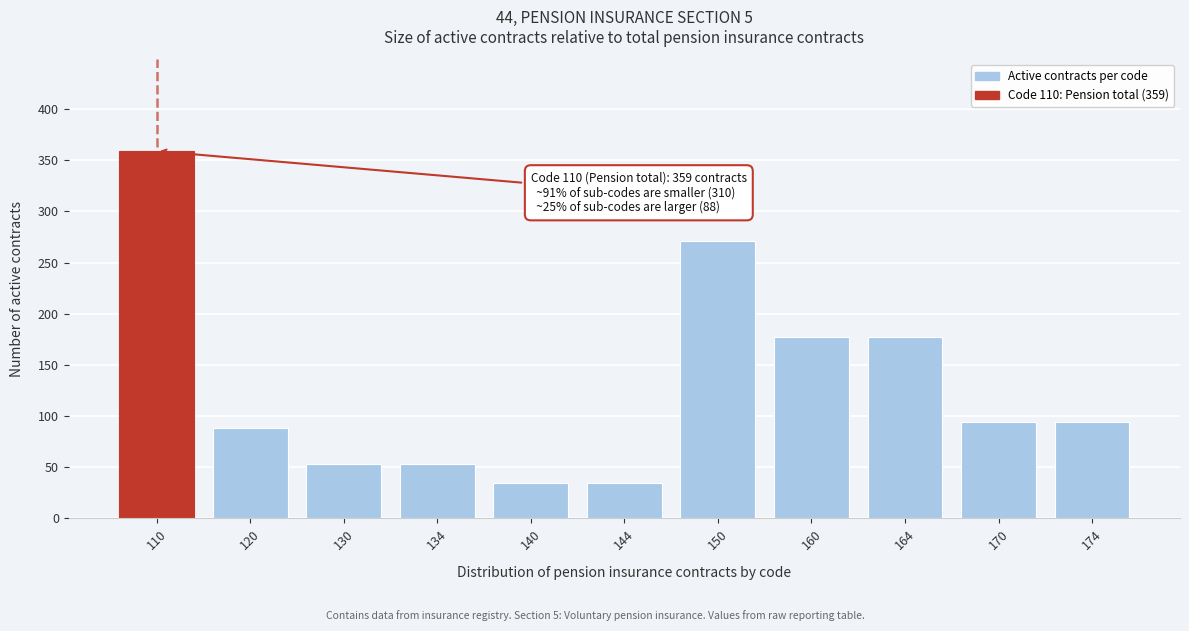

Reading right to left, list all the values displayed in this chart.

94	94	177	177	271	35	35	53	53	88	359